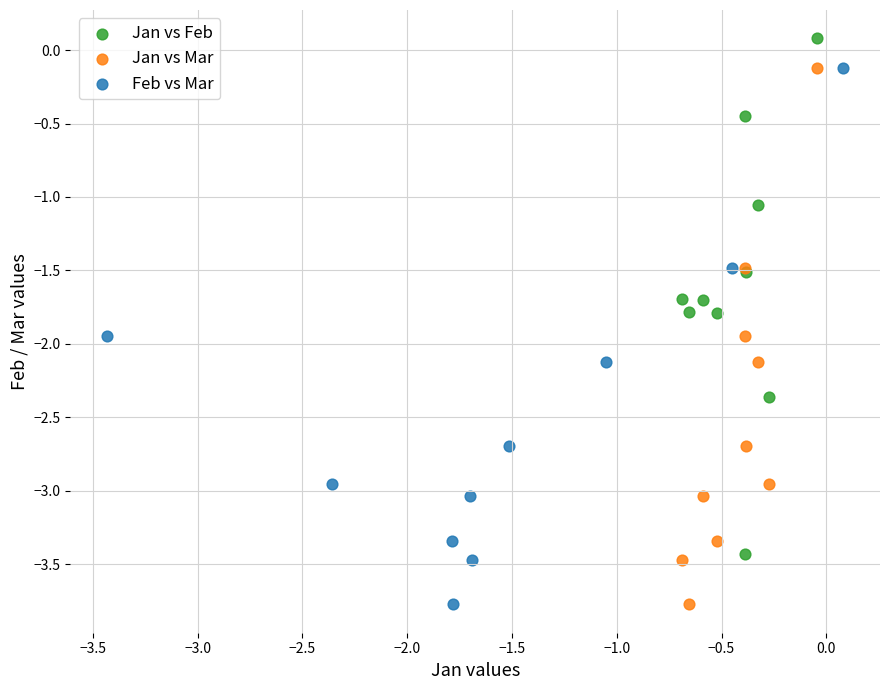

What are all the series names shown in the legend?

Jan vs Feb, Jan vs Mar, Feb vs Mar